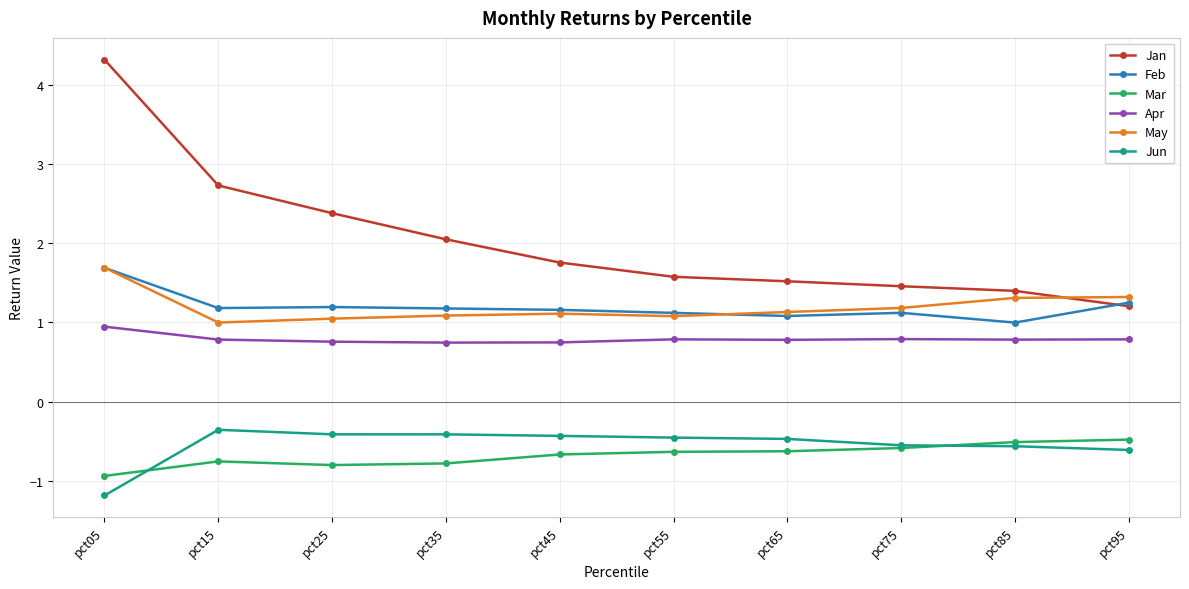

True or false: Jun and Apr cross at least once.

False